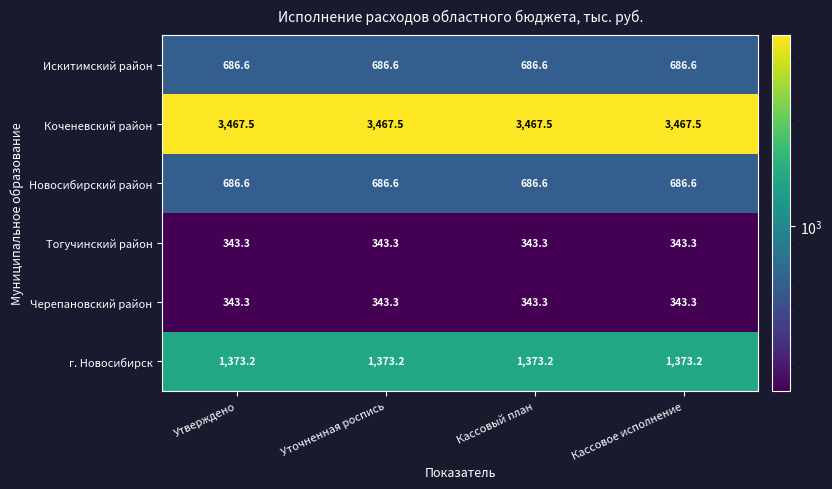

The Искитимский район series shows 686.6 at Утверждено. True or false?

True